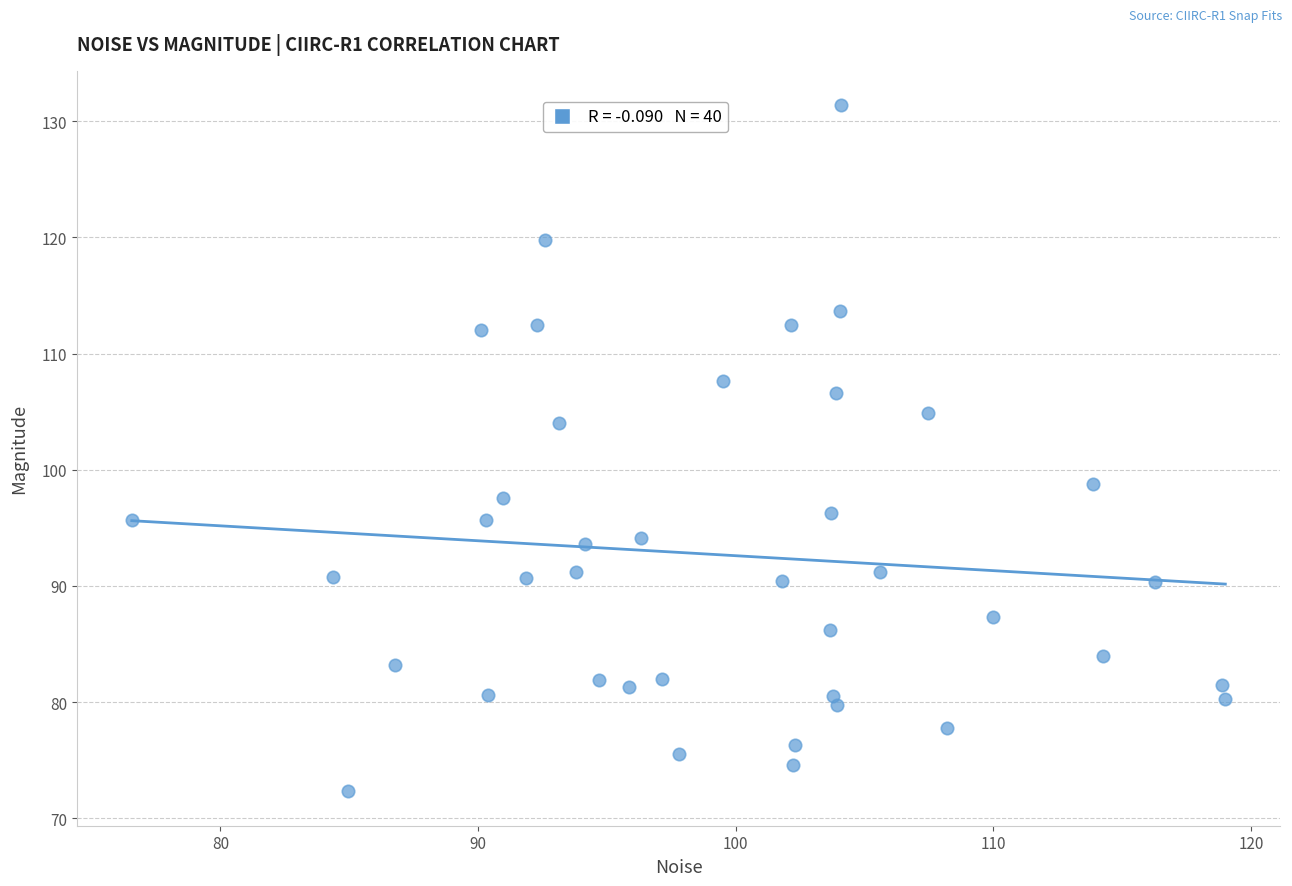

What is the range of Y values (max minus min)?

59.1